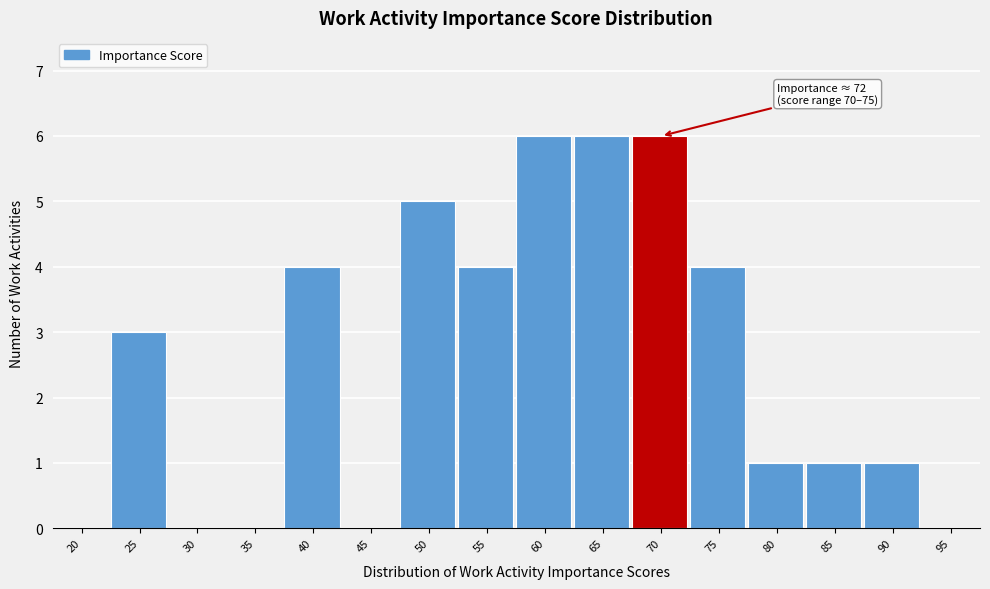

Which has a higher value, 90 or 55?

55